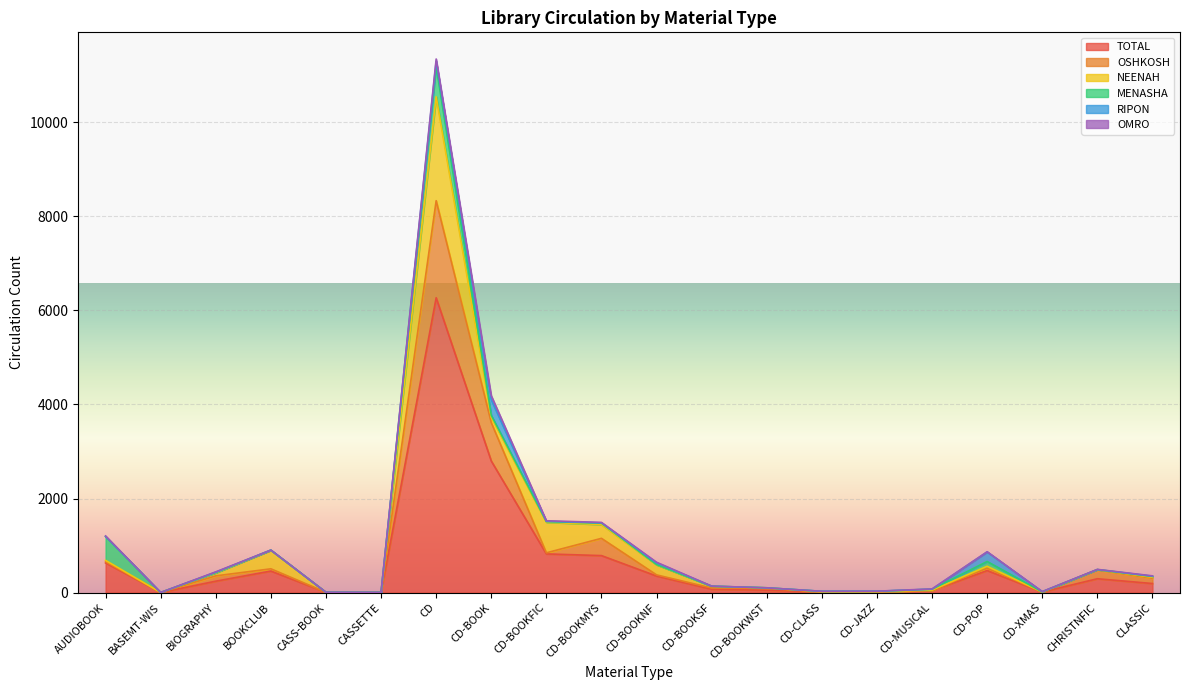

How many lines are shown in the chart?

6